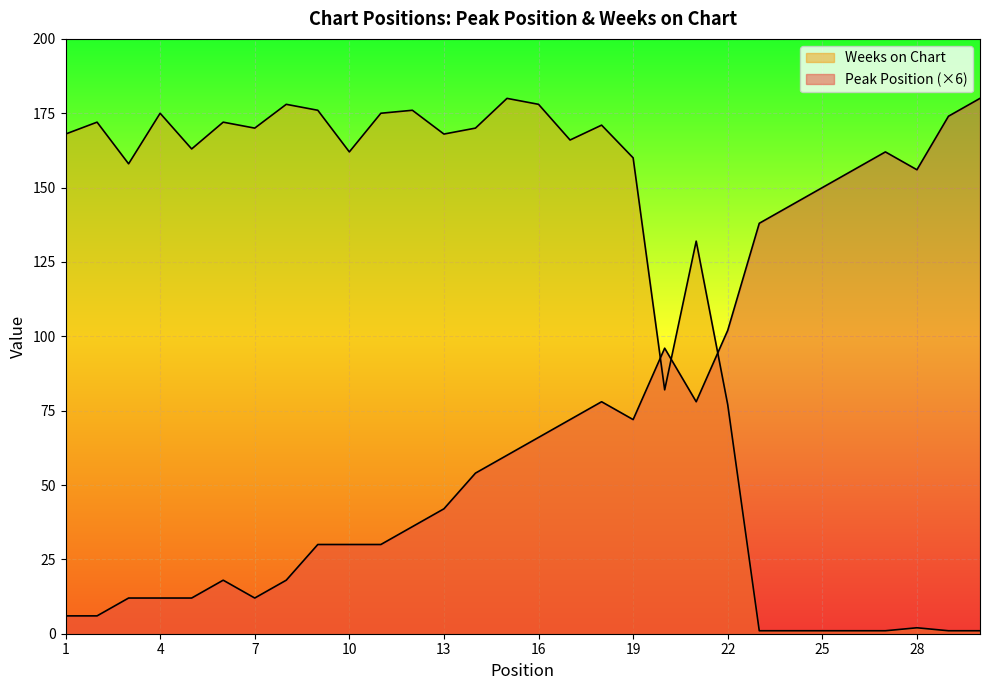

Does the chart display data point markers on the line(s)?

No